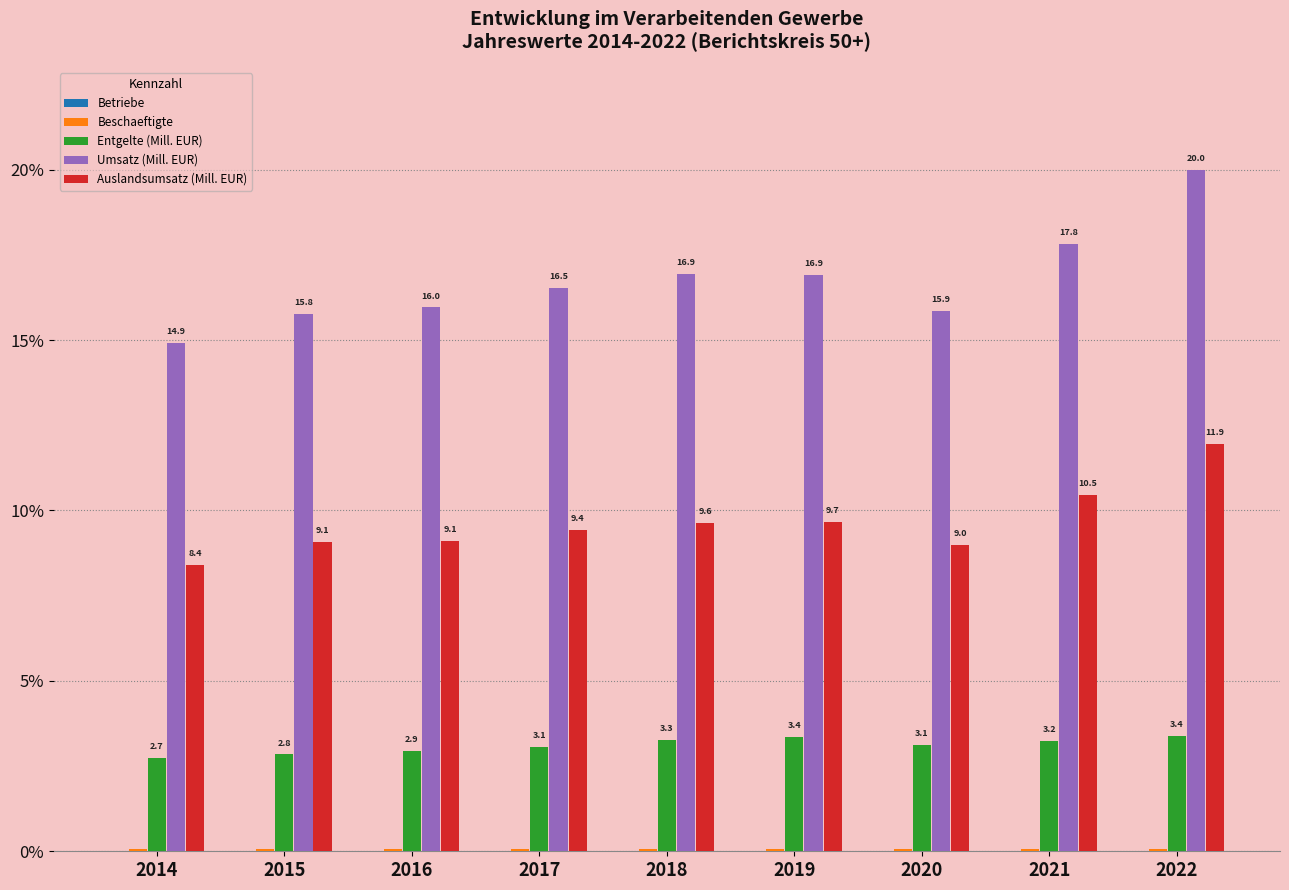

Which series changed the most between 2014 and 2017?

Umsatz (Mill. EUR)